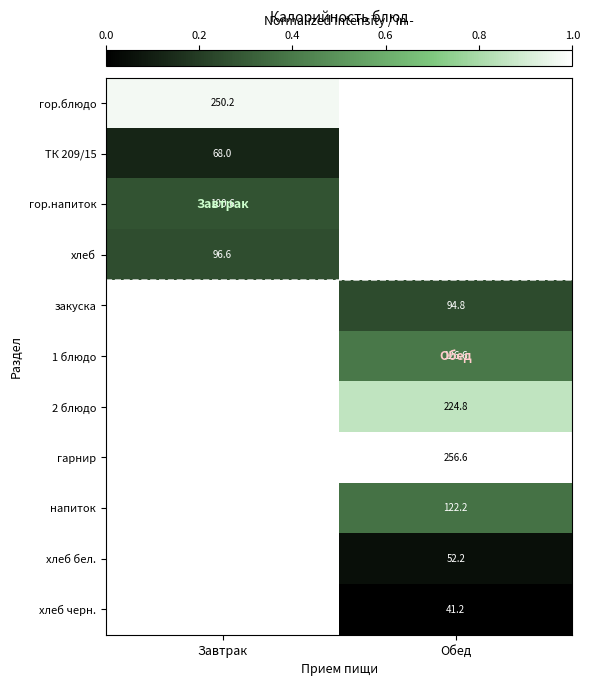

Count the number of data series in this chart.

11